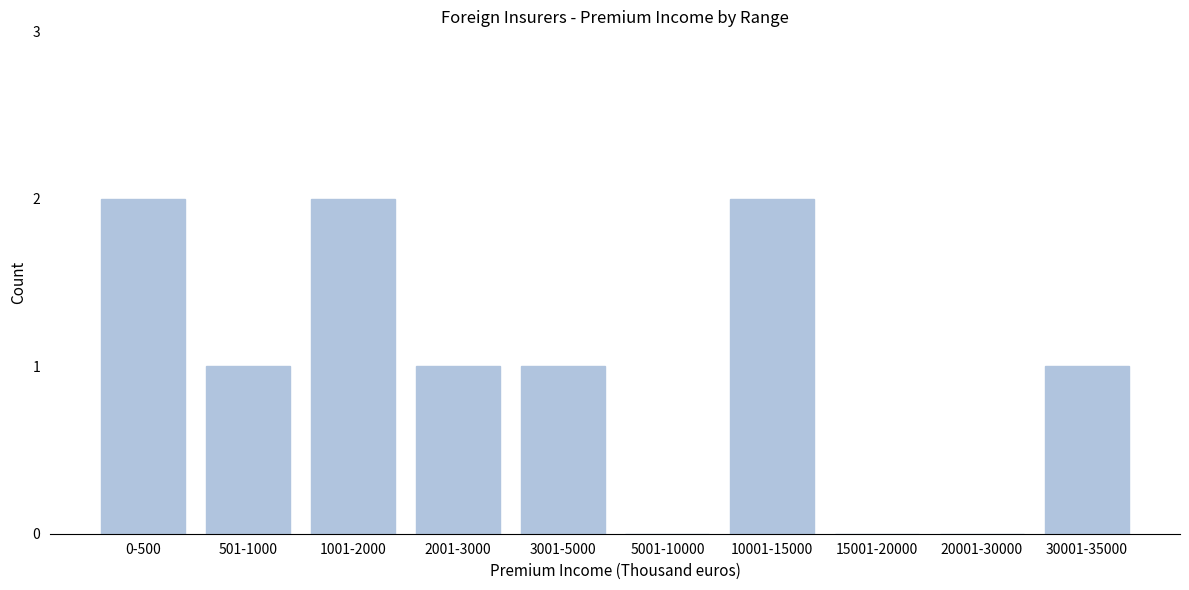

Reading left to right, extract all data points from this chart.

0-500=2	501-1000=1	1001-2000=2	2001-3000=1	3001-5000=1	5001-10000=0	10001-15000=2	15001-20000=0	20001-30000=0	30001-35000=1